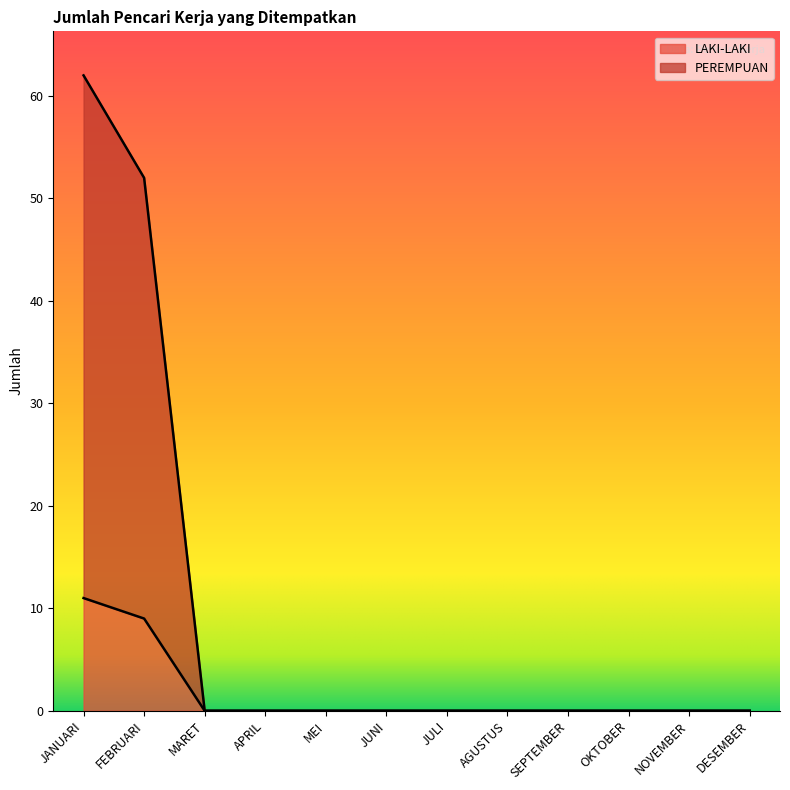

Reading left to right, what are all the values shown in this chart?

LAKI-LAKI: JANUARI=11	FEBRUARI=9	MARET=0	APRIL=0	MEI=0	JUNI=0	JULI=0	AGUSTUS=0	SEPTEMBER=0	OKTOBER=0	NOVEMBER=0	DESEMBER=0
PEREMPUAN: JANUARI=62	FEBRUARI=52	MARET=0	APRIL=0	MEI=0	JUNI=0	JULI=0	AGUSTUS=0	SEPTEMBER=0	OKTOBER=0	NOVEMBER=0	DESEMBER=0